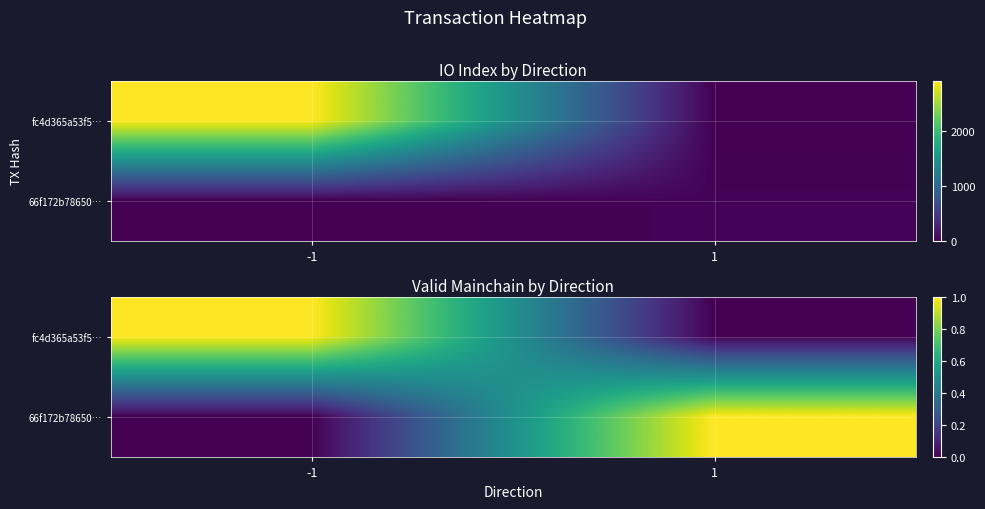

What is the difference between the maximum and minimum values in the 66f172b78650… series?

1